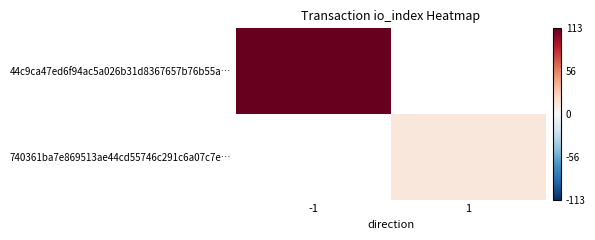

Which category has the lowest value in the 44c9ca47ed6f94ac5a026b31d8367657b76b55a… series?

-1